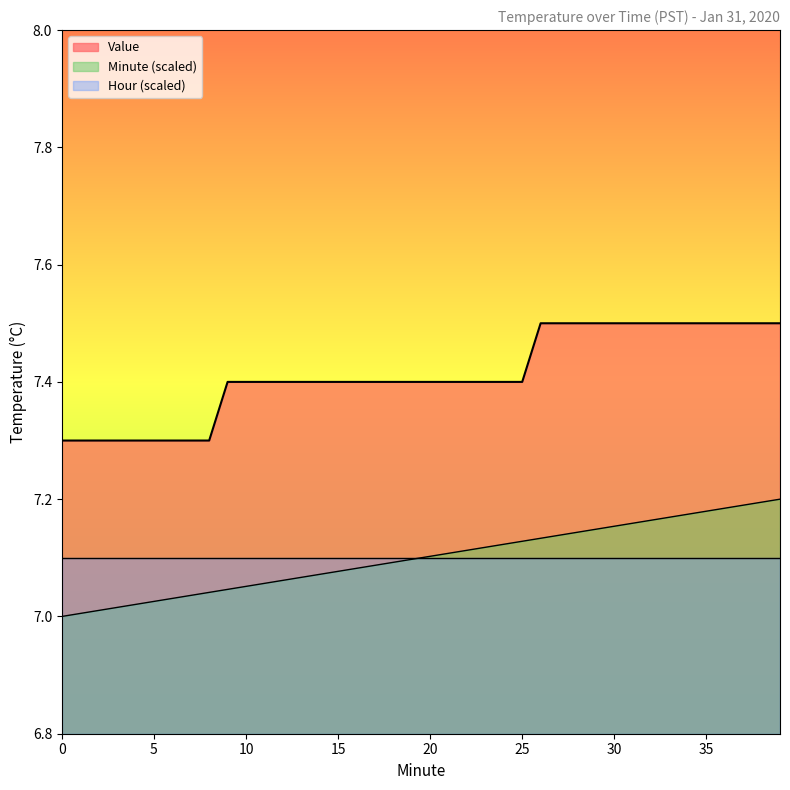

How many lines are shown in the chart?

3